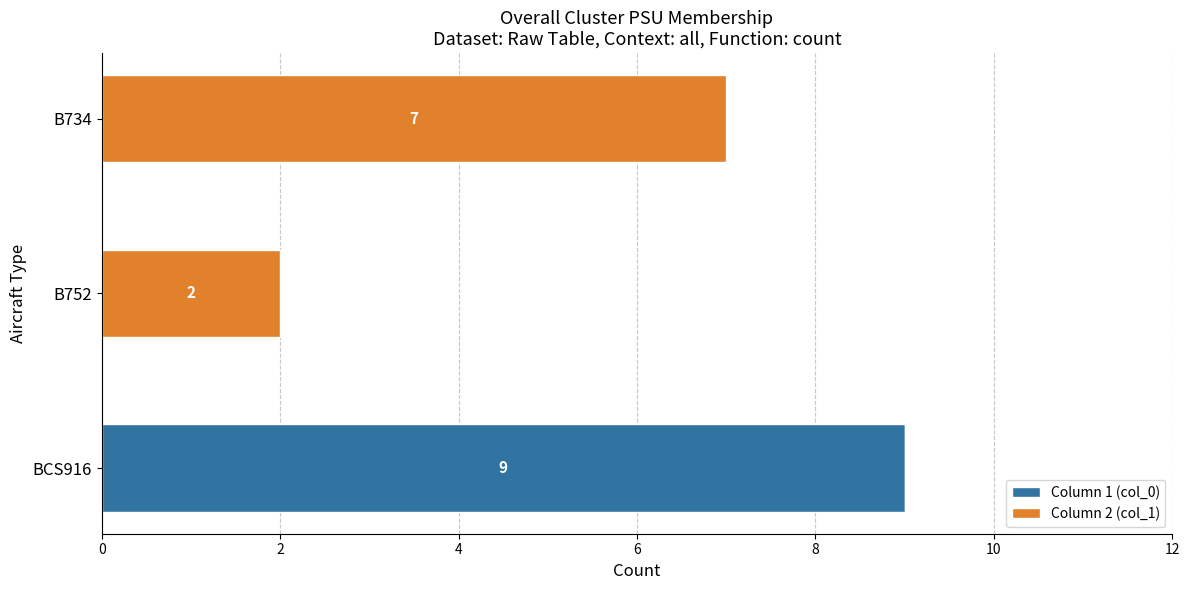

At which category is the sum across all series the highest?

BCS916